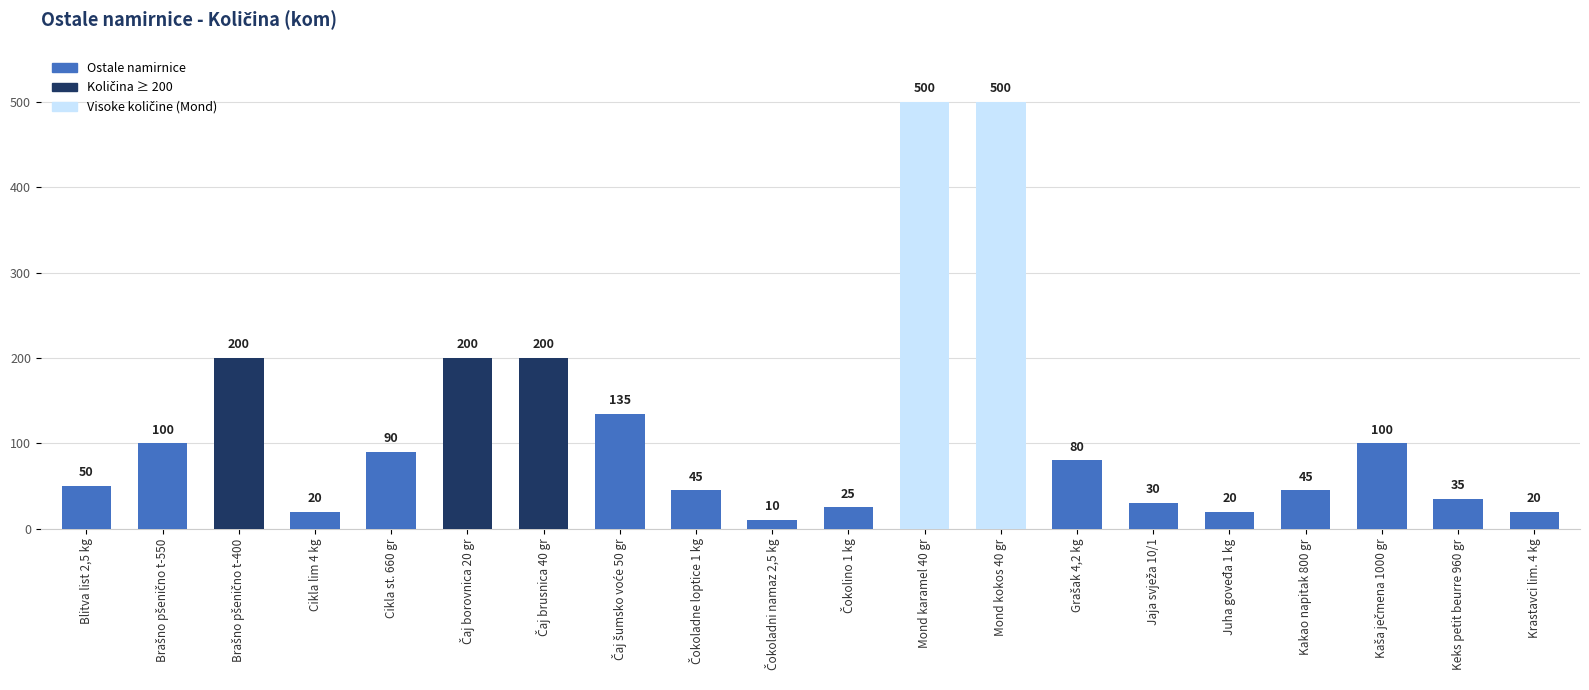

Is it true that the value at Kakao napitak 800 gr is 73?

False